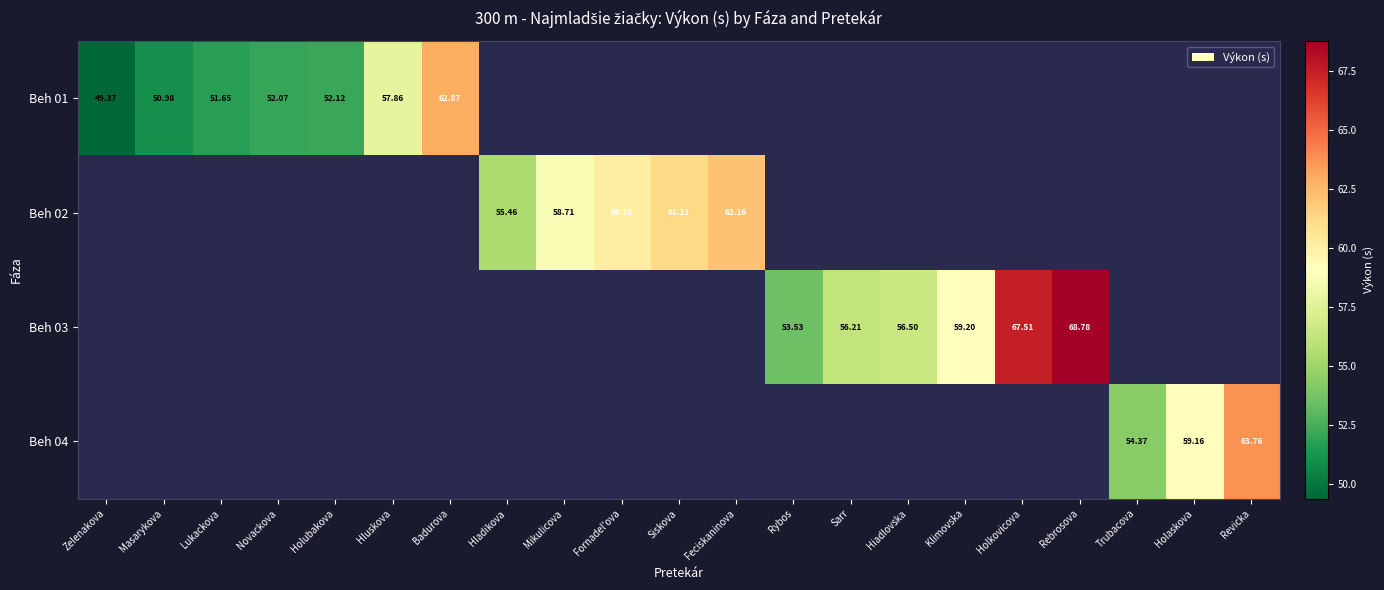

Is the value of Beh 01 at Holkovicova greater than the value of Beh 03 at Rybos?

No